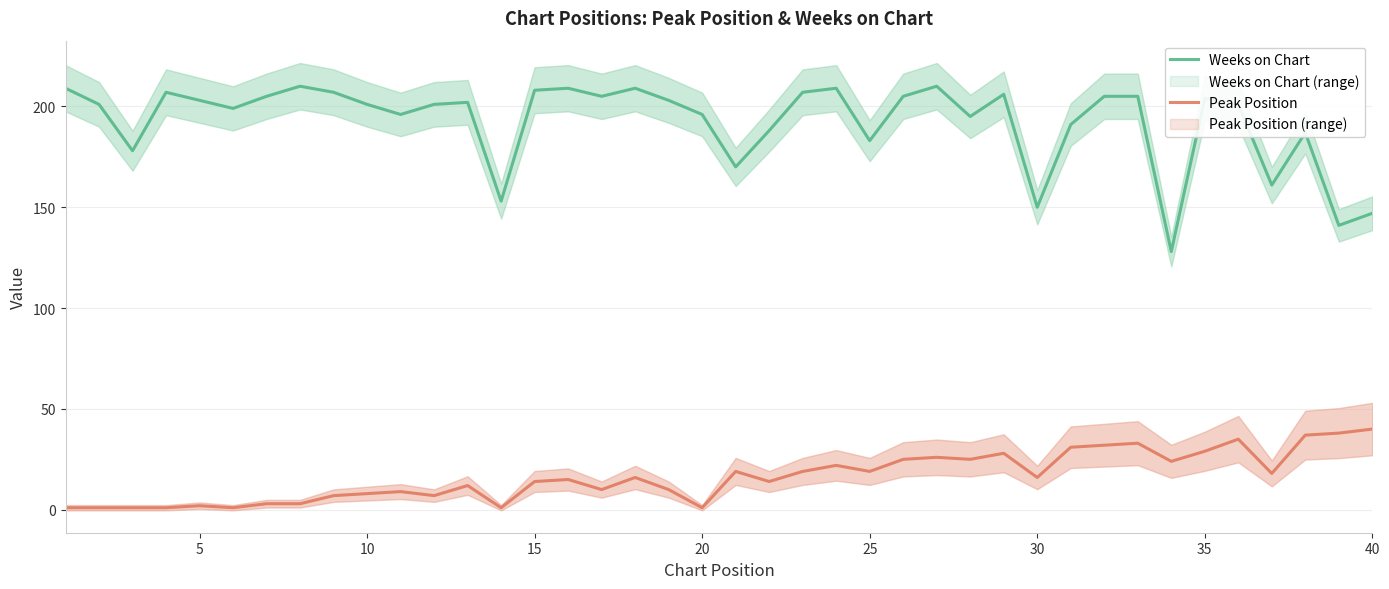

True or false: Weeks on Chart and Peak Position intersect in this chart.

False